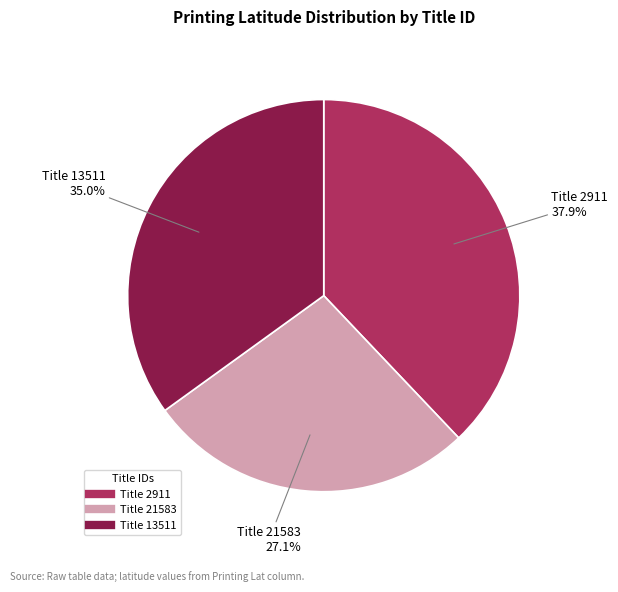

Is there a majority slice in this chart?

No